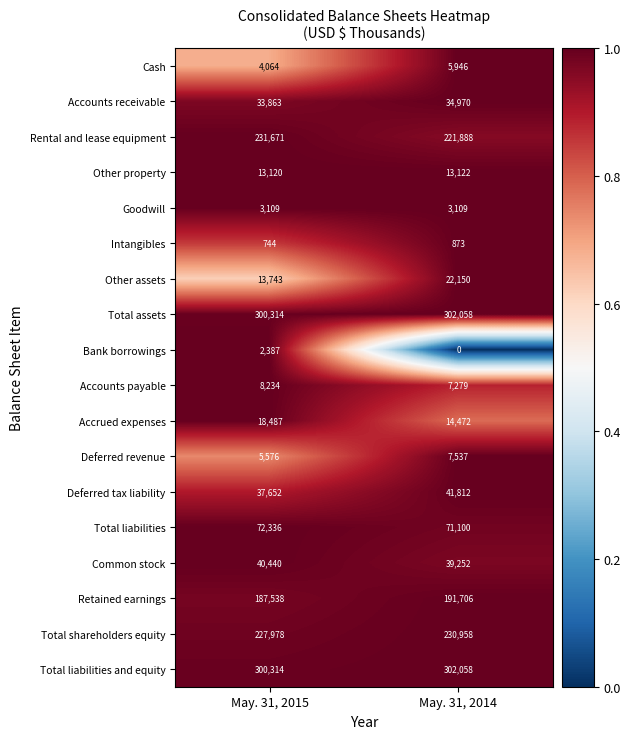

What value does the Total assets series have at May. 31, 2015, to the nearest 50?

300300